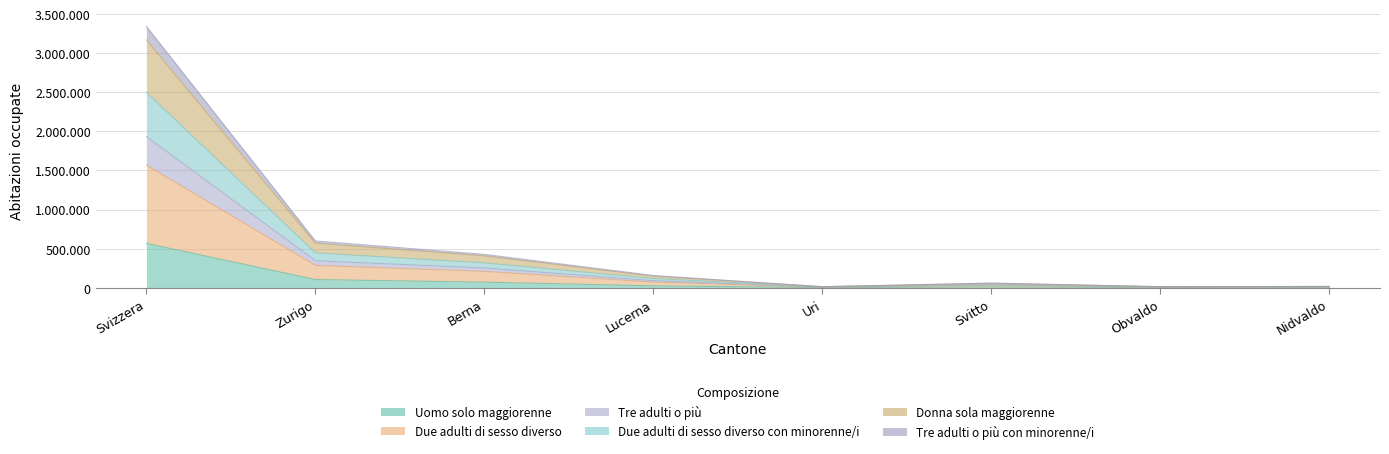

At which category does the chart reach its peak across all series?

Svizzera